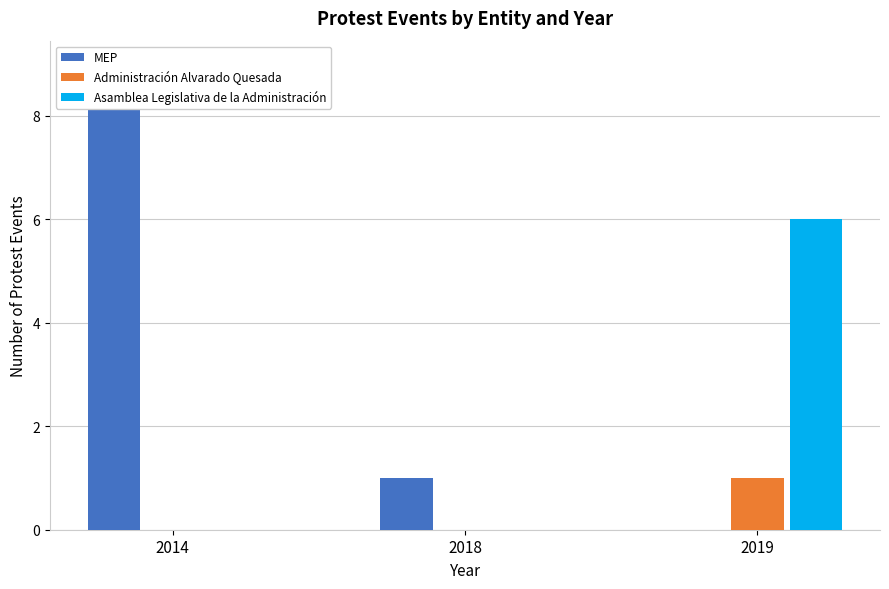

Rank the categories by Administración Alvarado Quesada value from highest to lowest.

2019, 2014, 2018